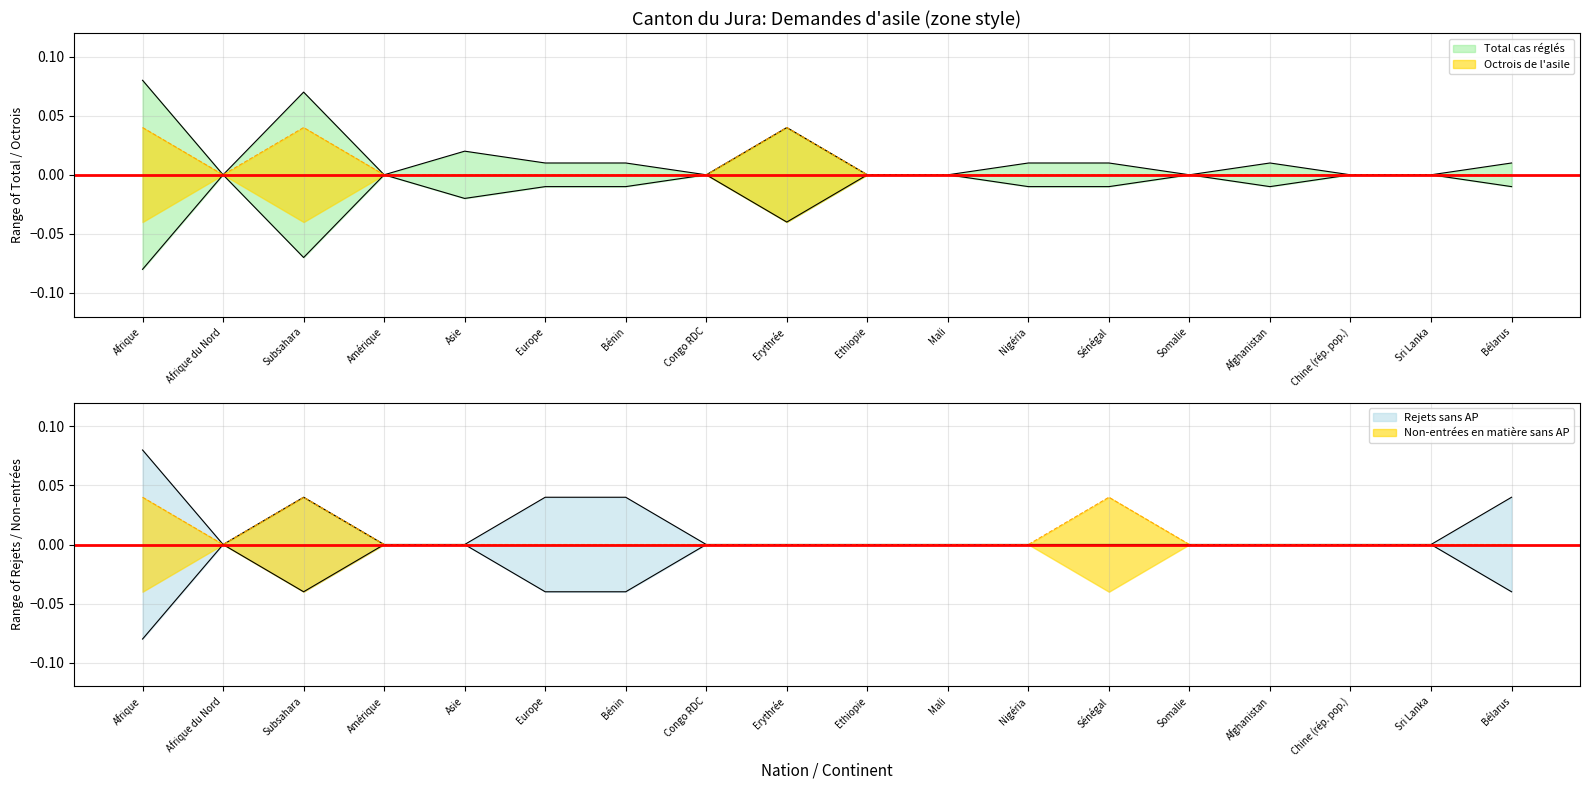

Which series ends up on top after the final intersection of Rejets sans AP and Total cas réglés?

Rejets sans AP